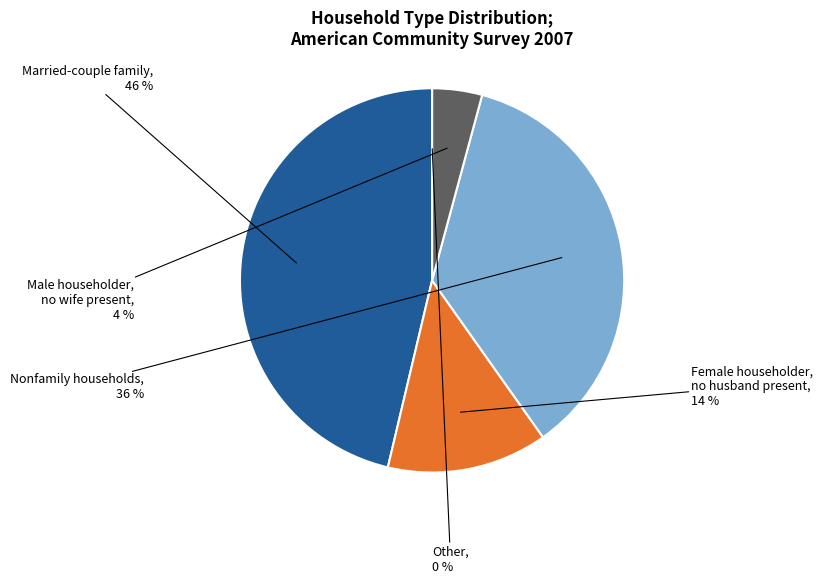

True or false: Nonfamily households accounts for 27% of the total.

False